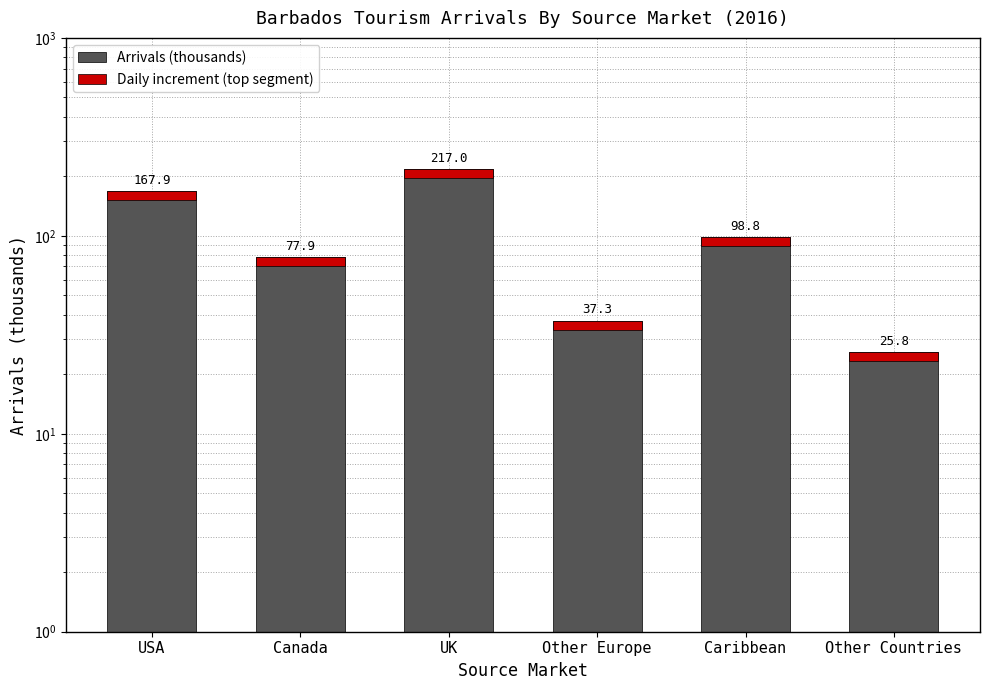

Rank the categories by value from highest to lowest.

UK, USA, Caribbean, Canada, Other Europe, Other Countries